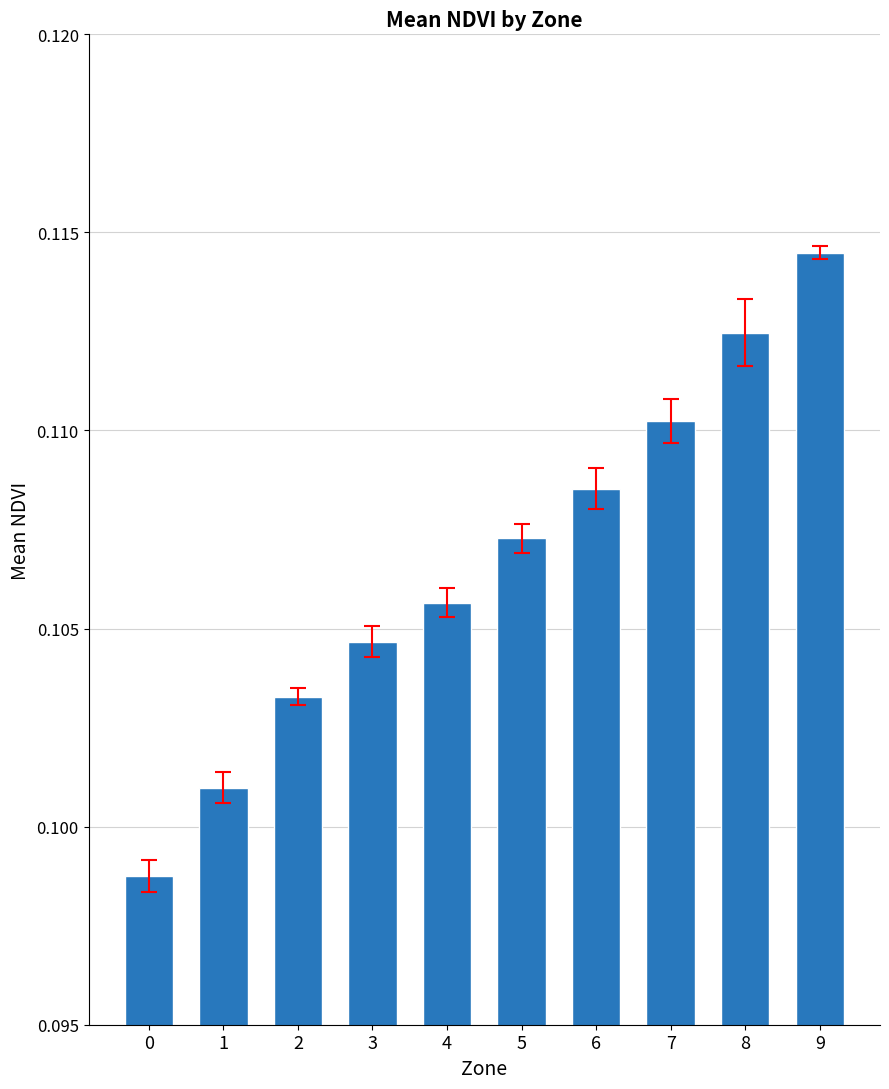

What is the sum of all values?

1.1